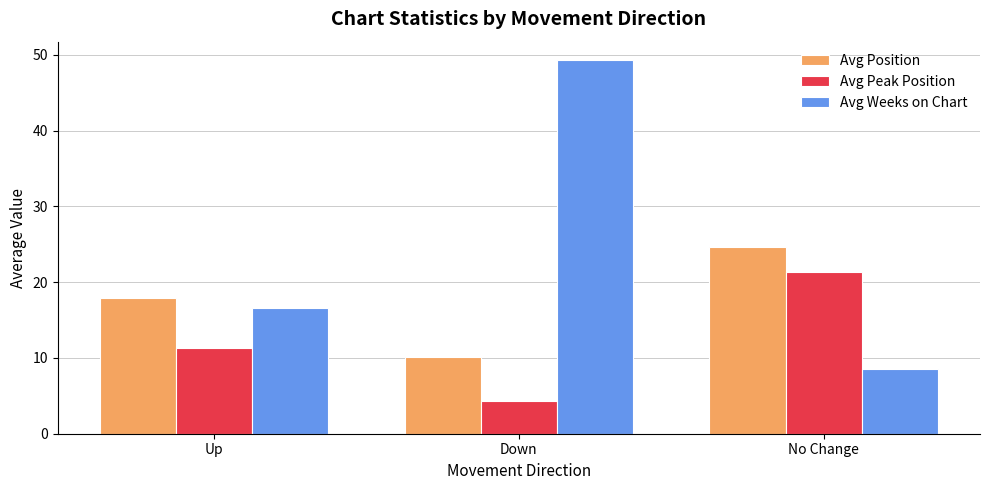

What are all the series names shown in the legend?

Avg Position, Avg Peak Position, Avg Weeks on Chart